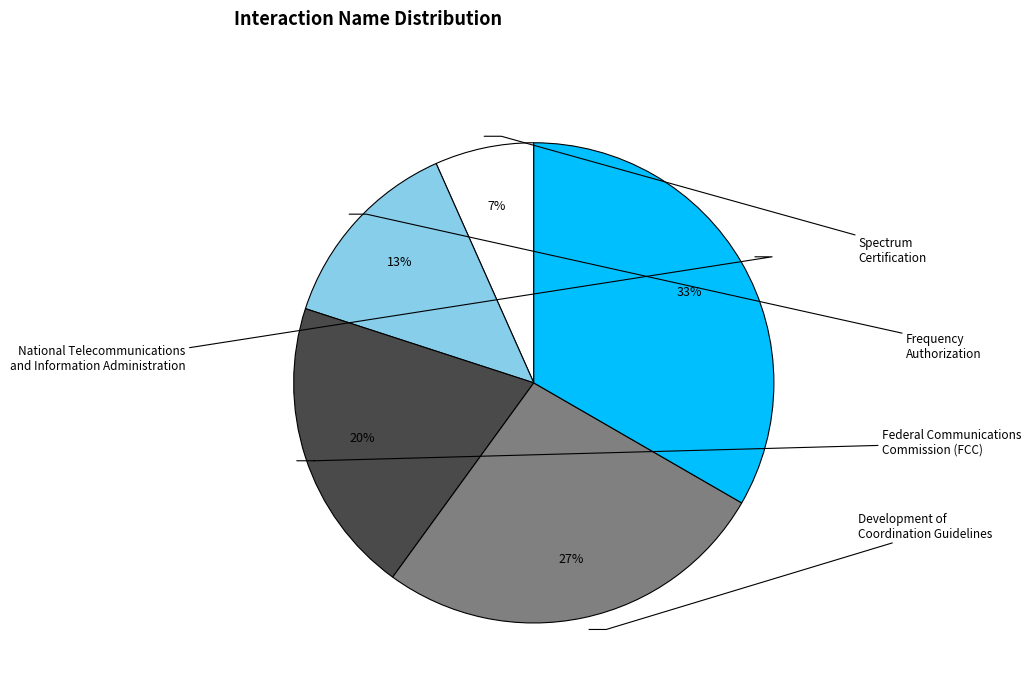

Combined, what portion of the pie is National Telecommunications and Information Administration and Spectrum Certification?

40.0%